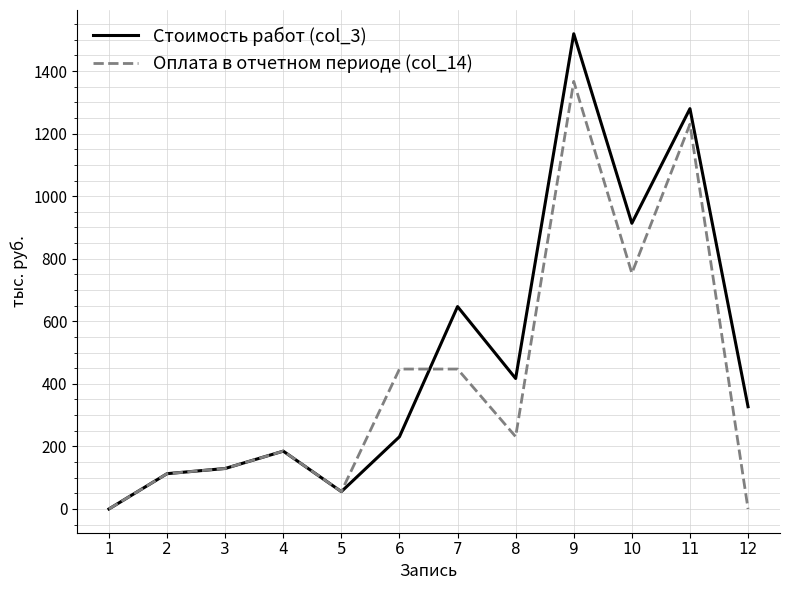

Which series has the largest total across all categories?

Стоимость работ (col_3)